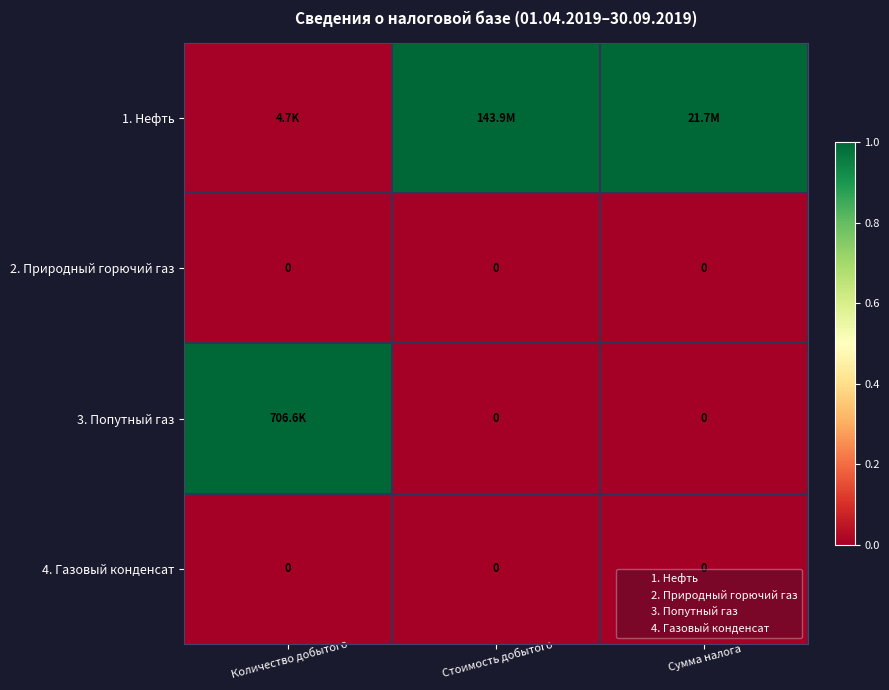

Is the value of 3. Попутный газ at Сумма налога greater than the value of 1. Нефть at Количество добытого?

No